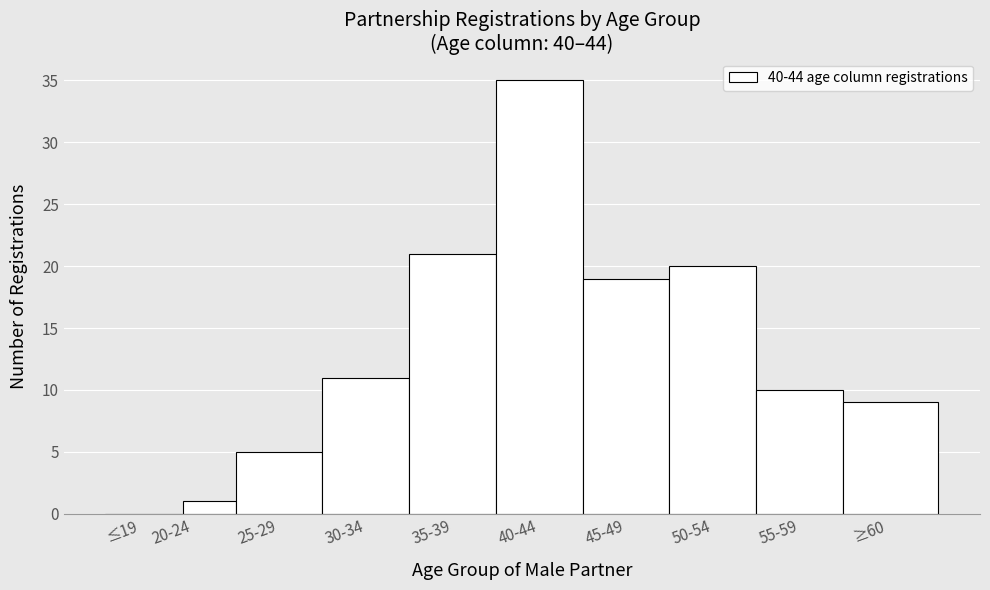

Reading left to right, what are all the values shown in this chart?

≤19=0	20-24=1	25-29=5	30-34=11	35-39=21	40-44=35	45-49=19	50-54=20	55-59=10	≥60=9